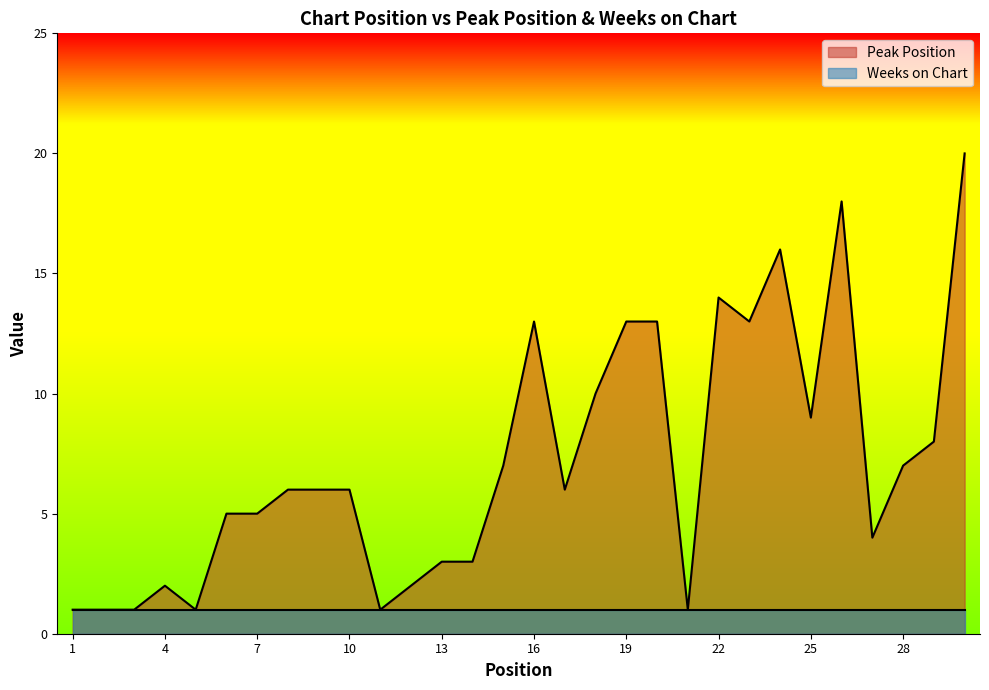

Which has a higher value, 20 or 24?

24